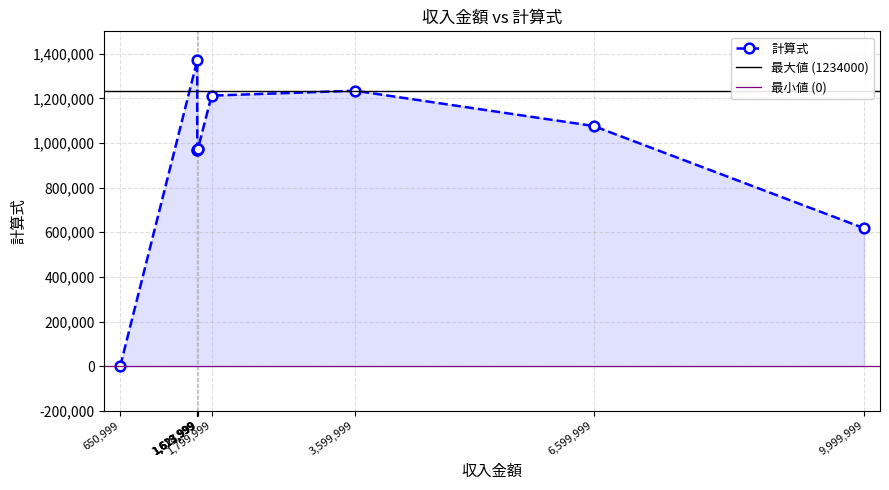

What is the difference between the values at 3599999 and 1627999?

260000